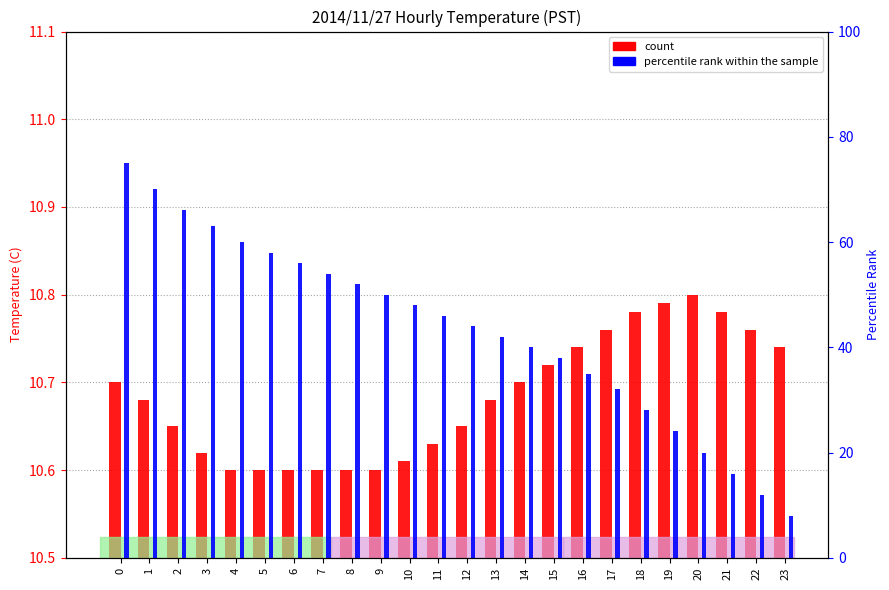

The value of percentile rank within the sample at 23 is 8.0. True or false?

True